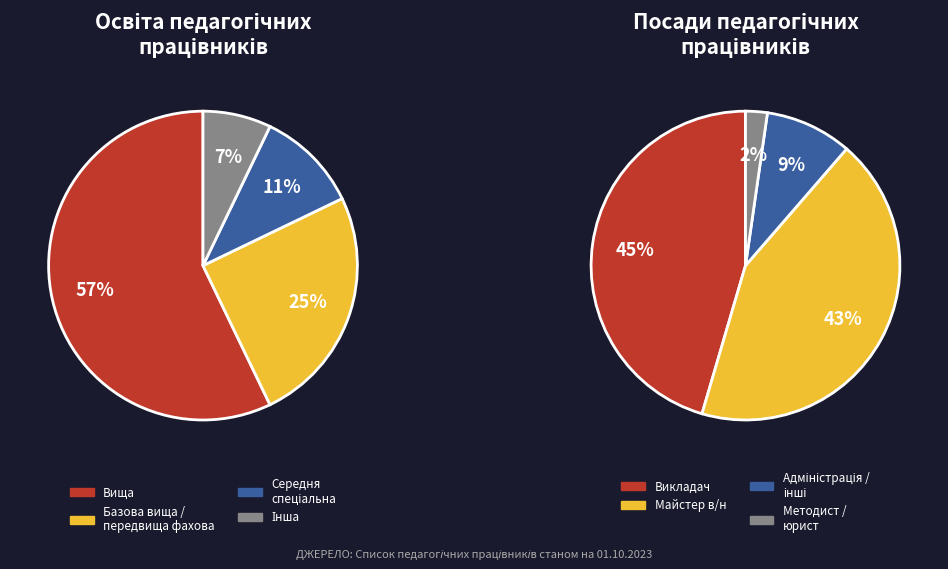

True or false: Середня спеціальна / базова вища / передвища фахова accounts for 25% of the total.

True